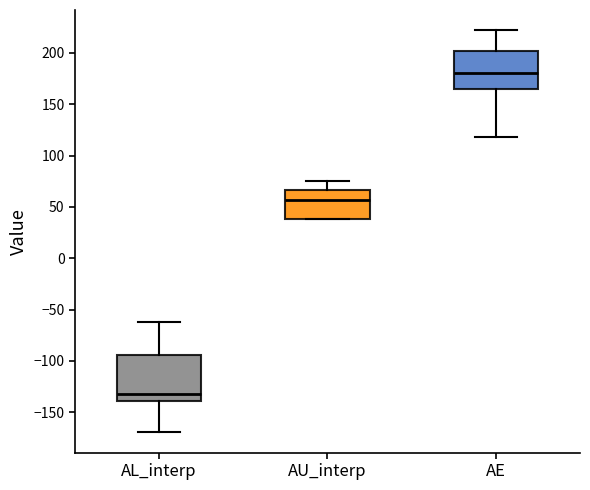

Which box has the highest median line?

AE